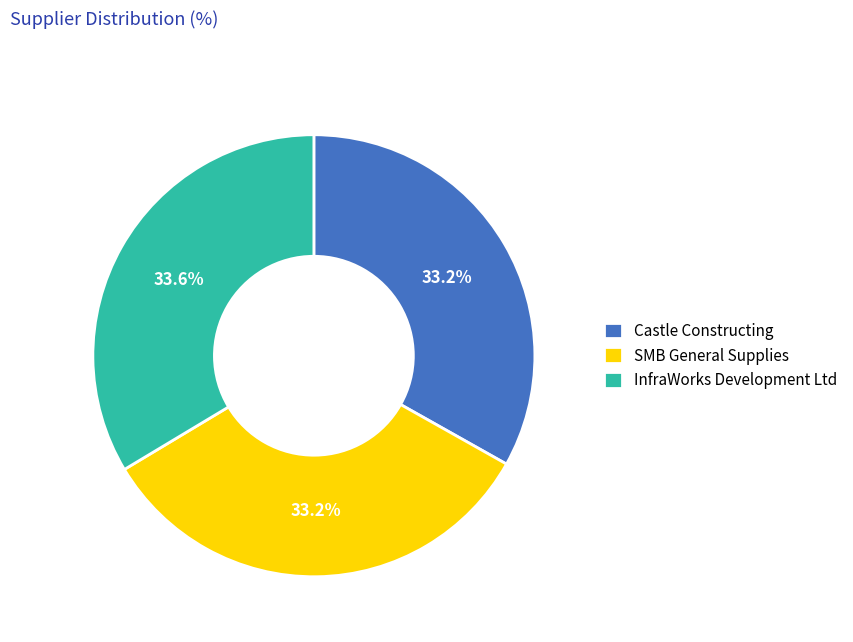

Is there any slice that represents more than half of the pie?

No